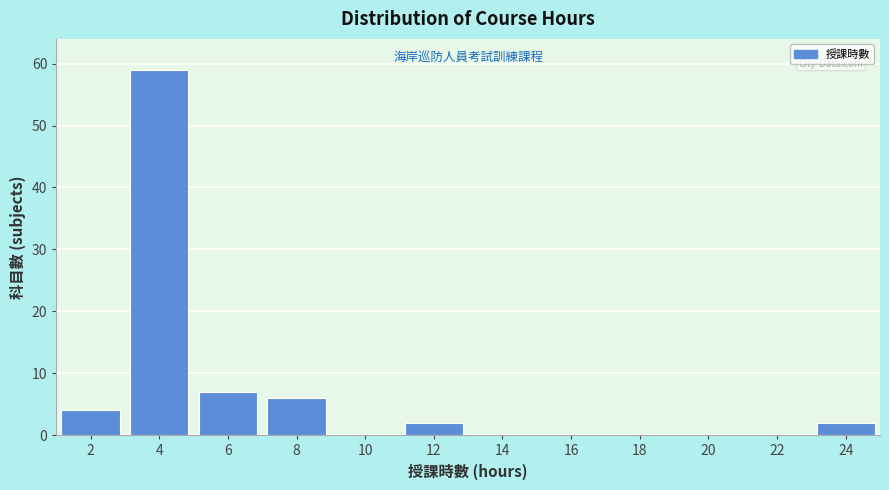

Reading left to right, what are all the values shown in this chart?

2=4	4=59	6=7	8=6	10=0	12=2	14=0	16=0	18=0	20=0	22=0	24=2